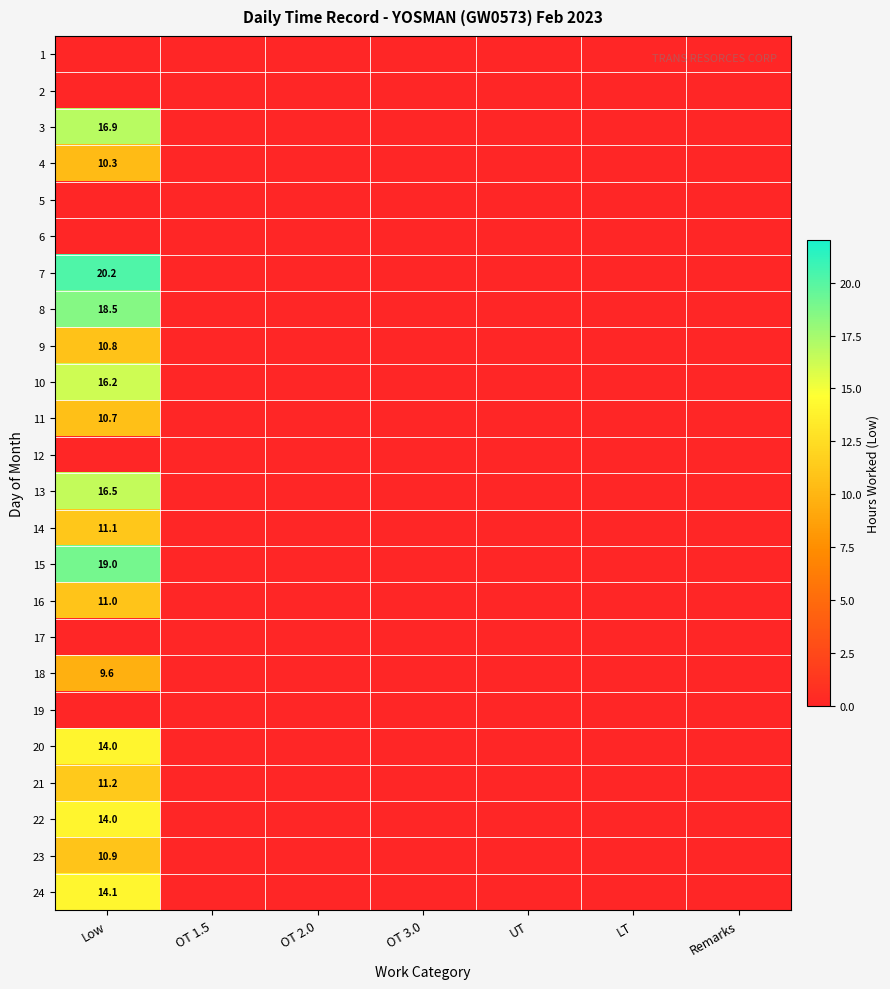

Between Remarks and OT 1.5, which is larger?

Remarks